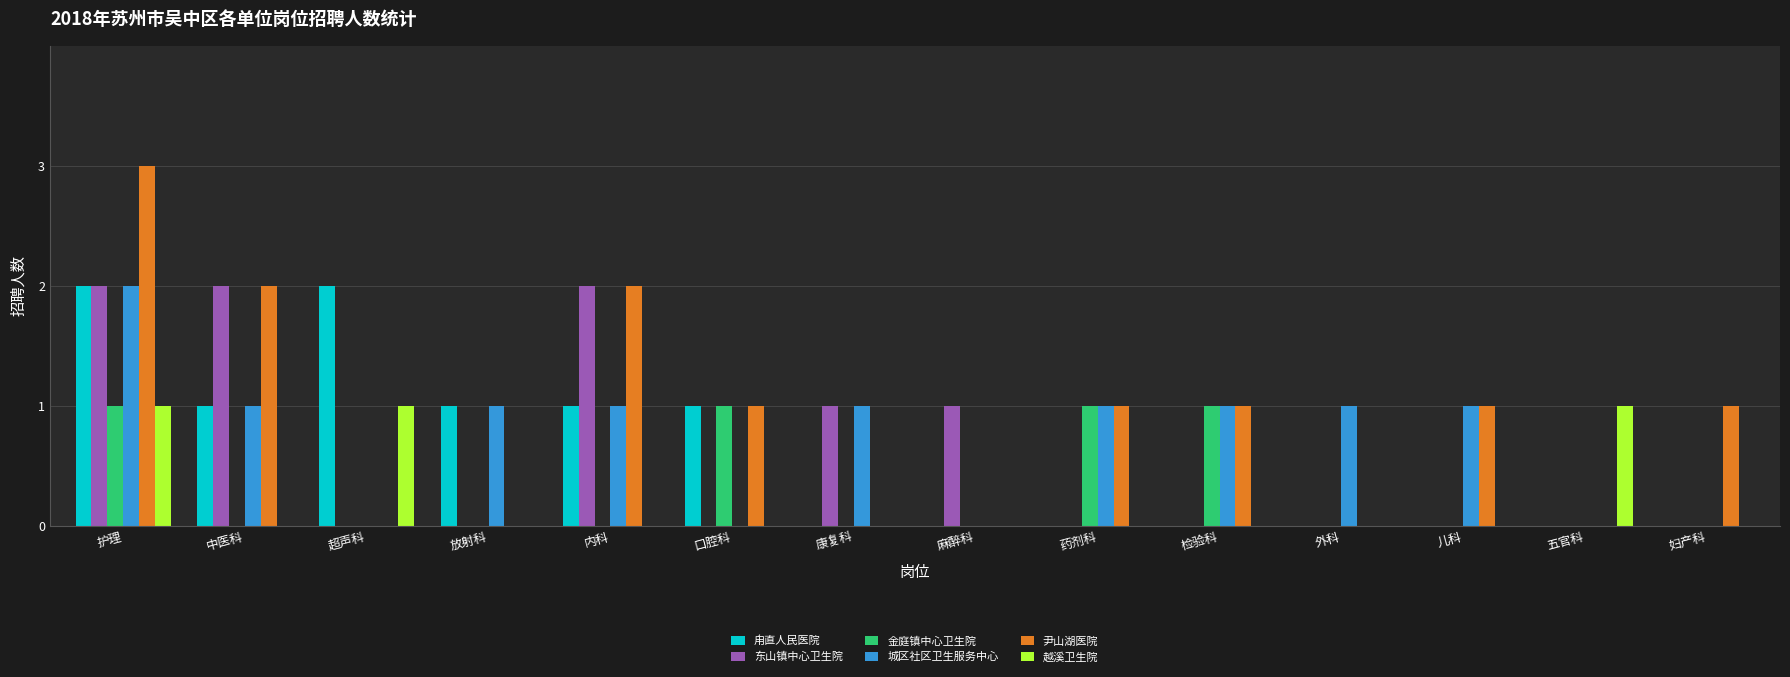

Reading left to right, transcribe all the data shown in this chart.

甪直人民医院: 护理=2	中医科=1	超声科=2	放射科=1	内科=1	口腔科=1	康复科=0	麻醉科=0	药剂科=0	检验科=0	外科=0	儿科=0	五官科=0	妇产科=0
东山镇中心卫生院: 护理=2	中医科=2	超声科=0	放射科=0	内科=2	口腔科=0	康复科=1	麻醉科=1	药剂科=0	检验科=0	外科=0	儿科=0	五官科=0	妇产科=0
金庭镇中心卫生院: 护理=1	中医科=0	超声科=0	放射科=0	内科=0	口腔科=1	康复科=0	麻醉科=0	药剂科=1	检验科=1	外科=0	儿科=0	五官科=0	妇产科=0
城区社区卫生服务中心: 护理=2	中医科=1	超声科=0	放射科=1	内科=1	口腔科=0	康复科=1	麻醉科=0	药剂科=1	检验科=1	外科=1	儿科=1	五官科=0	妇产科=0
尹山湖医院: 护理=3	中医科=2	超声科=0	放射科=0	内科=2	口腔科=1	康复科=0	麻醉科=0	药剂科=1	检验科=1	外科=0	儿科=1	五官科=0	妇产科=1
越溪卫生院: 护理=1	中医科=0	超声科=1	放射科=0	内科=0	口腔科=0	康复科=0	麻醉科=0	药剂科=0	检验科=0	外科=0	儿科=0	五官科=1	妇产科=0